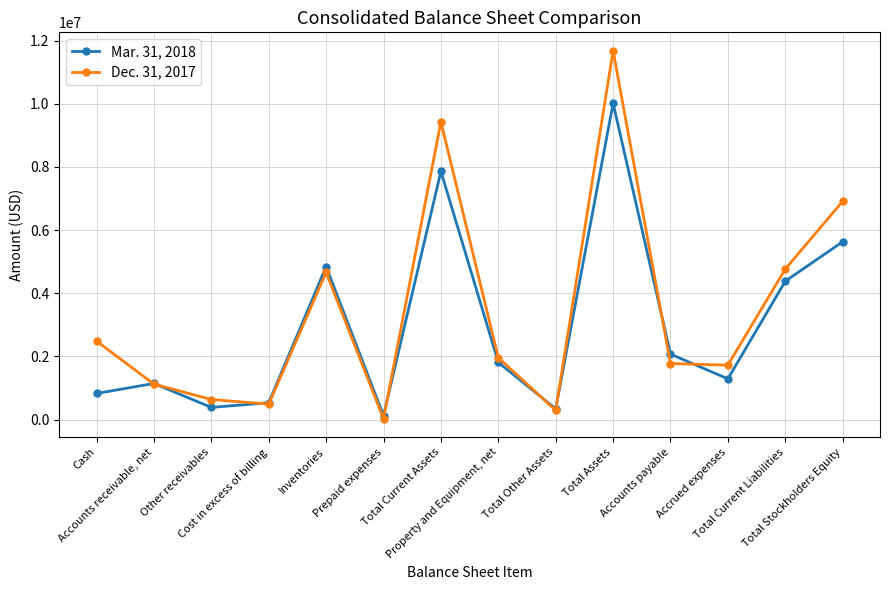

Which label corresponds to the largest value in the chart?

Total Assets